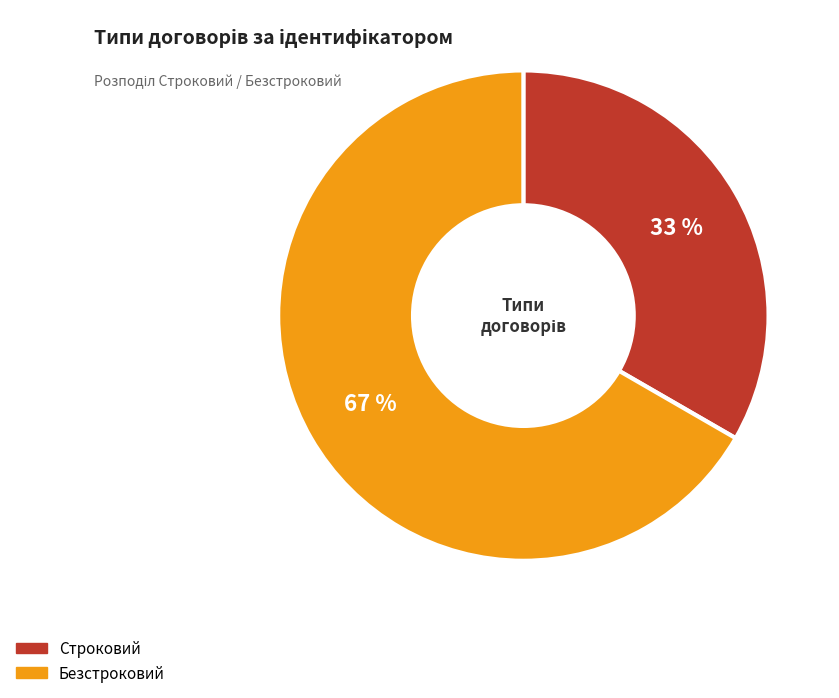

Which slice is the largest?

Безстроковий